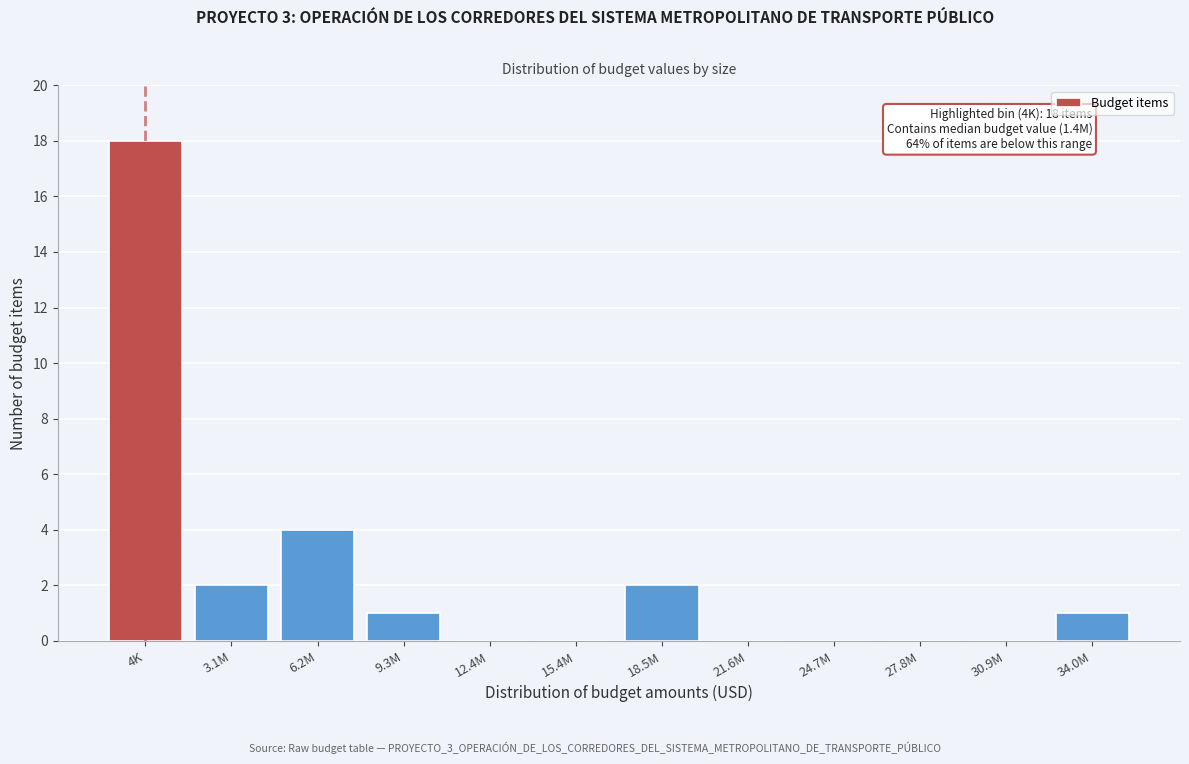

Reading left to right, extract all data points from this chart.

4K=18	3.1M=2	6.2M=4	9.3M=1	12.4M=0	15.4M=0	18.5M=2	21.6M=0	24.7M=0	27.8M=0	30.9M=0	34.0M=1